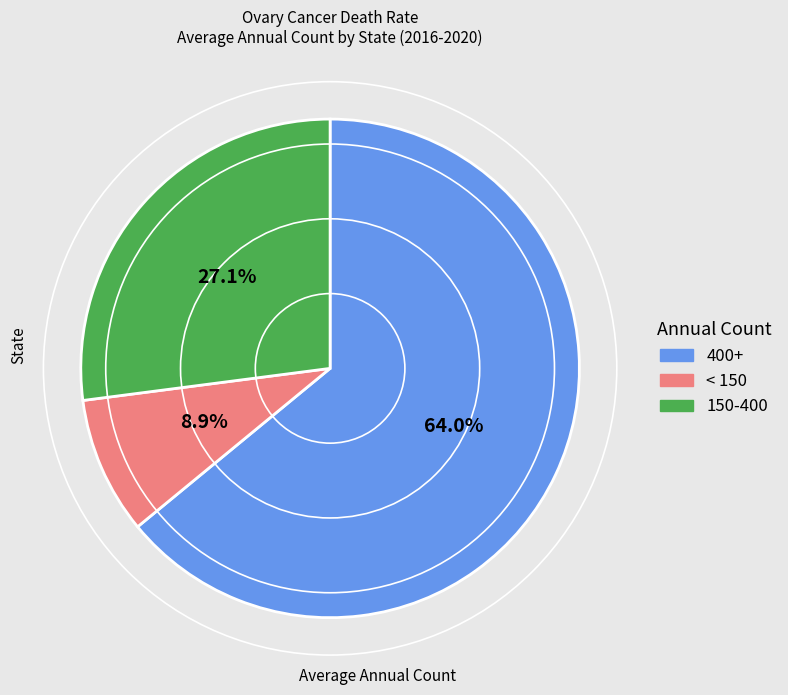

Is there a majority slice in this chart?

Yes